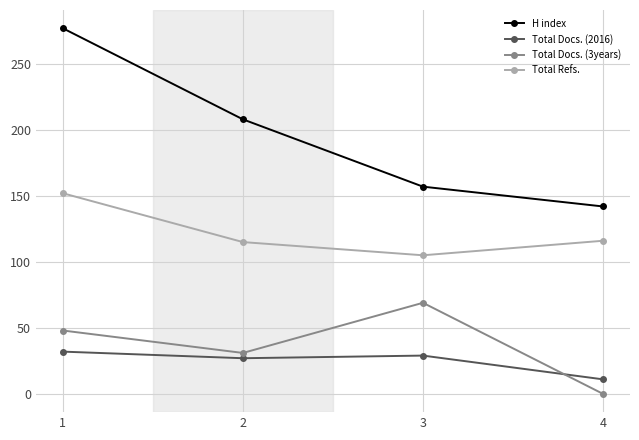

What is the sum of all H index values?

784